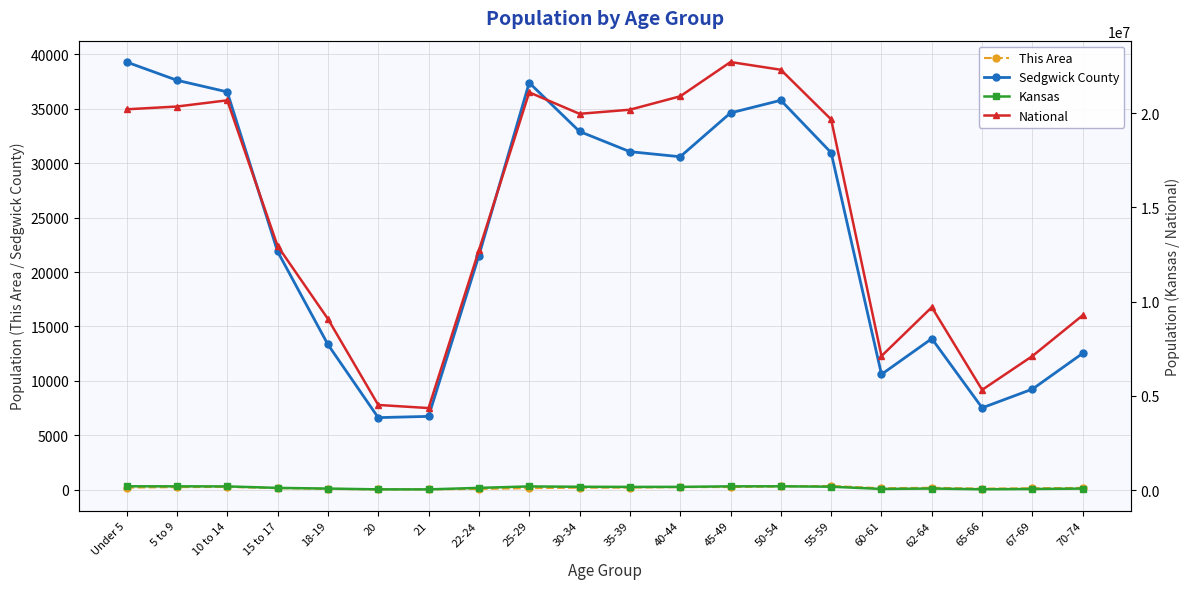

How many lines are shown in the chart?

4